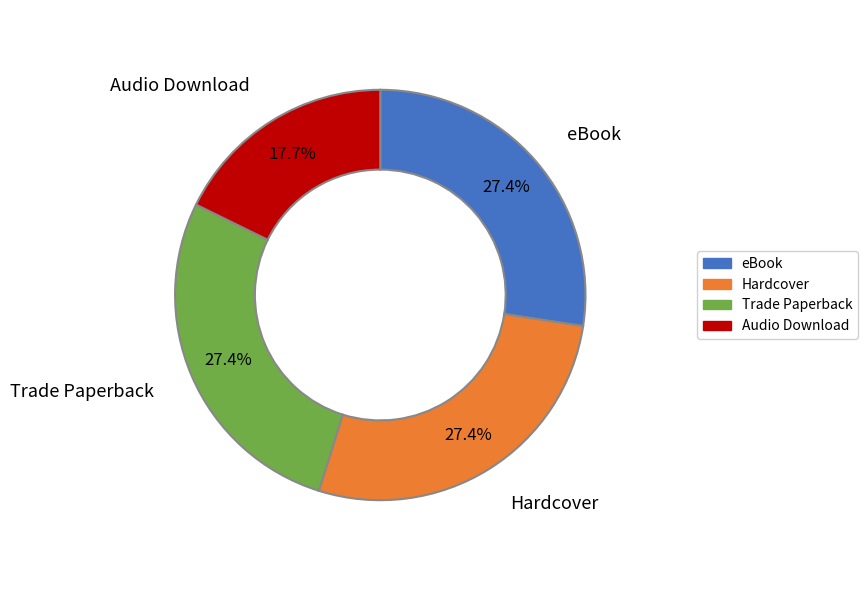

Is there a majority slice in this chart?

No